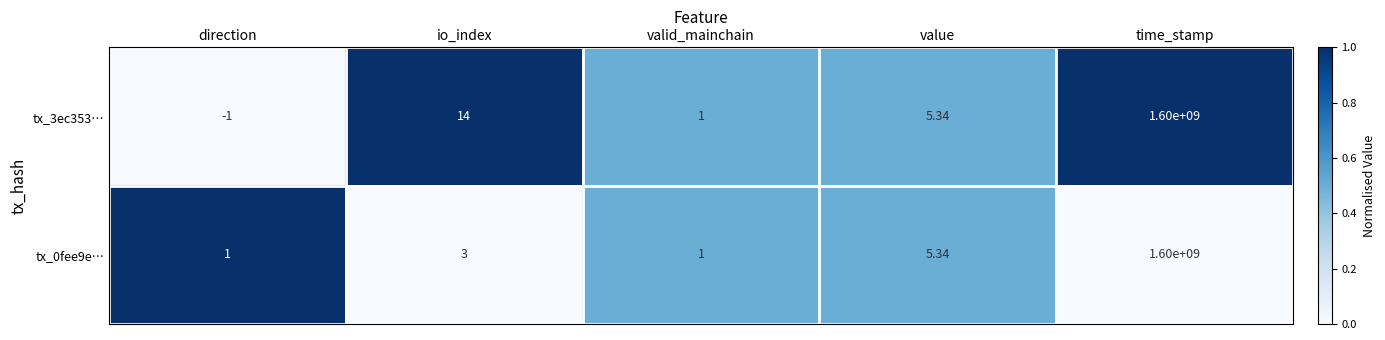

List the labels in order of tx_3ec353… value, largest first.

time_stamp, io_index, value, valid_mainchain, direction